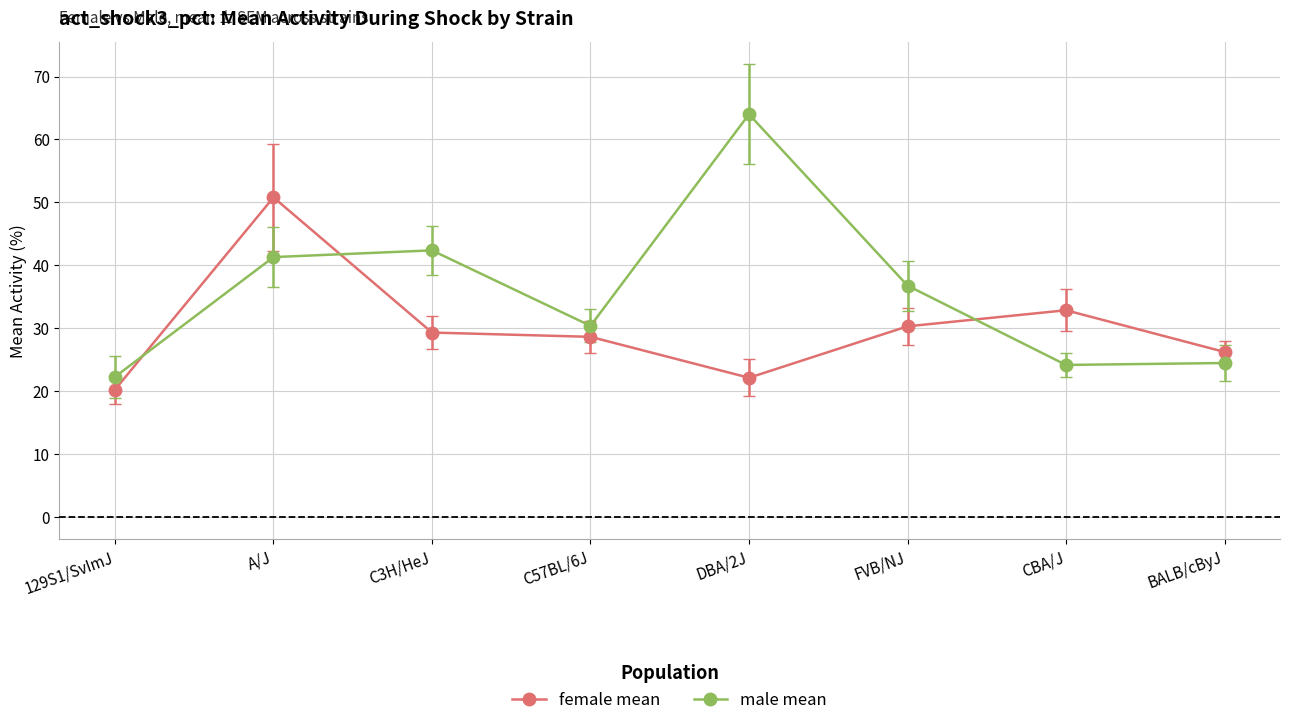

What is the approximate value of male mean at CBA/J?

24.1